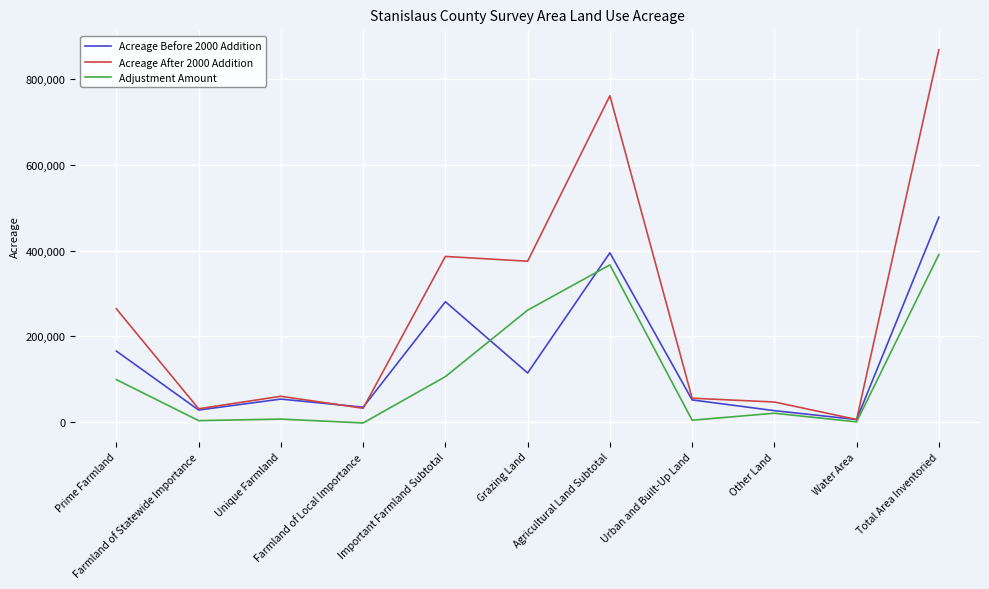

Which series has the largest range (max minus min)?

Acreage After 2000 Addition